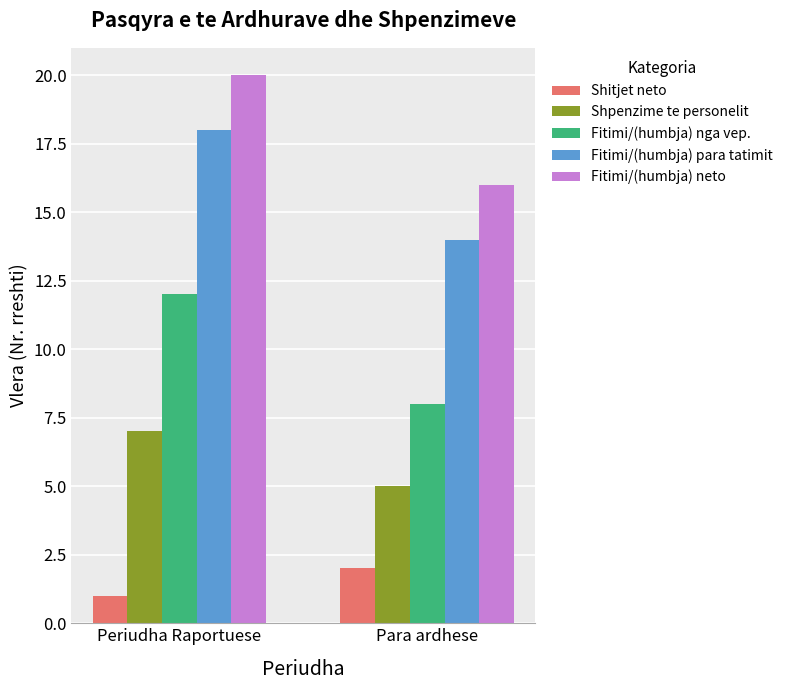

Which category has the lowest value in the Fitimi/(humbja) para tatimit series?

Para ardhese